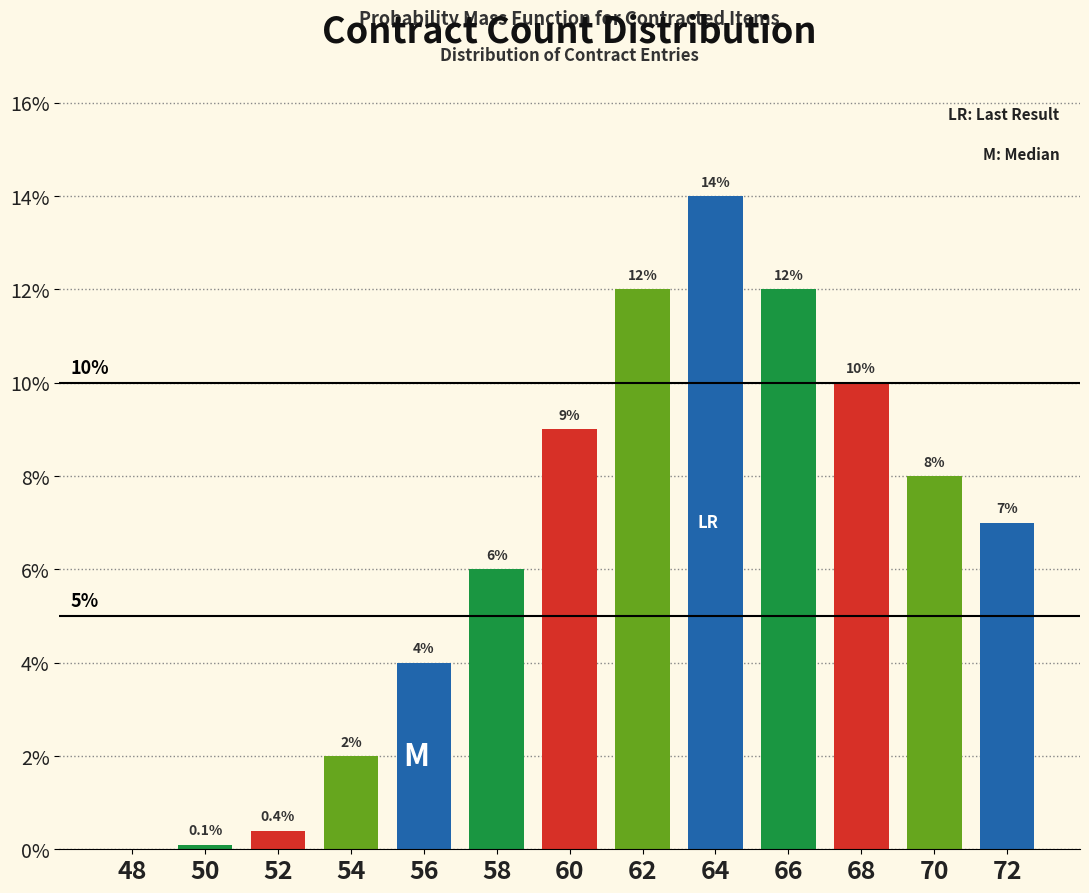

Reading left to right, transcribe all the data shown in this chart.

48=0.0	50=0.1	52=0.4	54=2.0	56=4.0	58=6.0	60=9.0	62=12.0	64=14.0	66=12.0	68=10.0	70=8.0	72=7.0